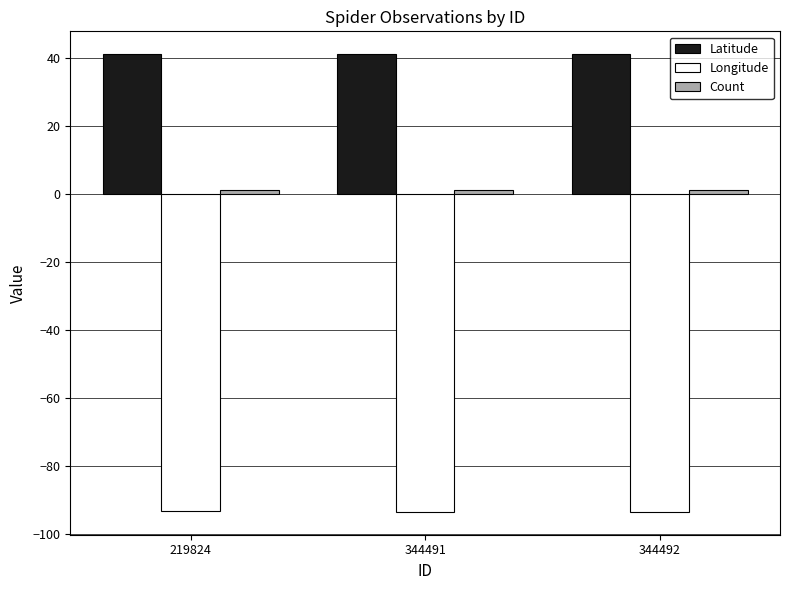

Is it true that Latitude equals 41.1 at 219824?

True